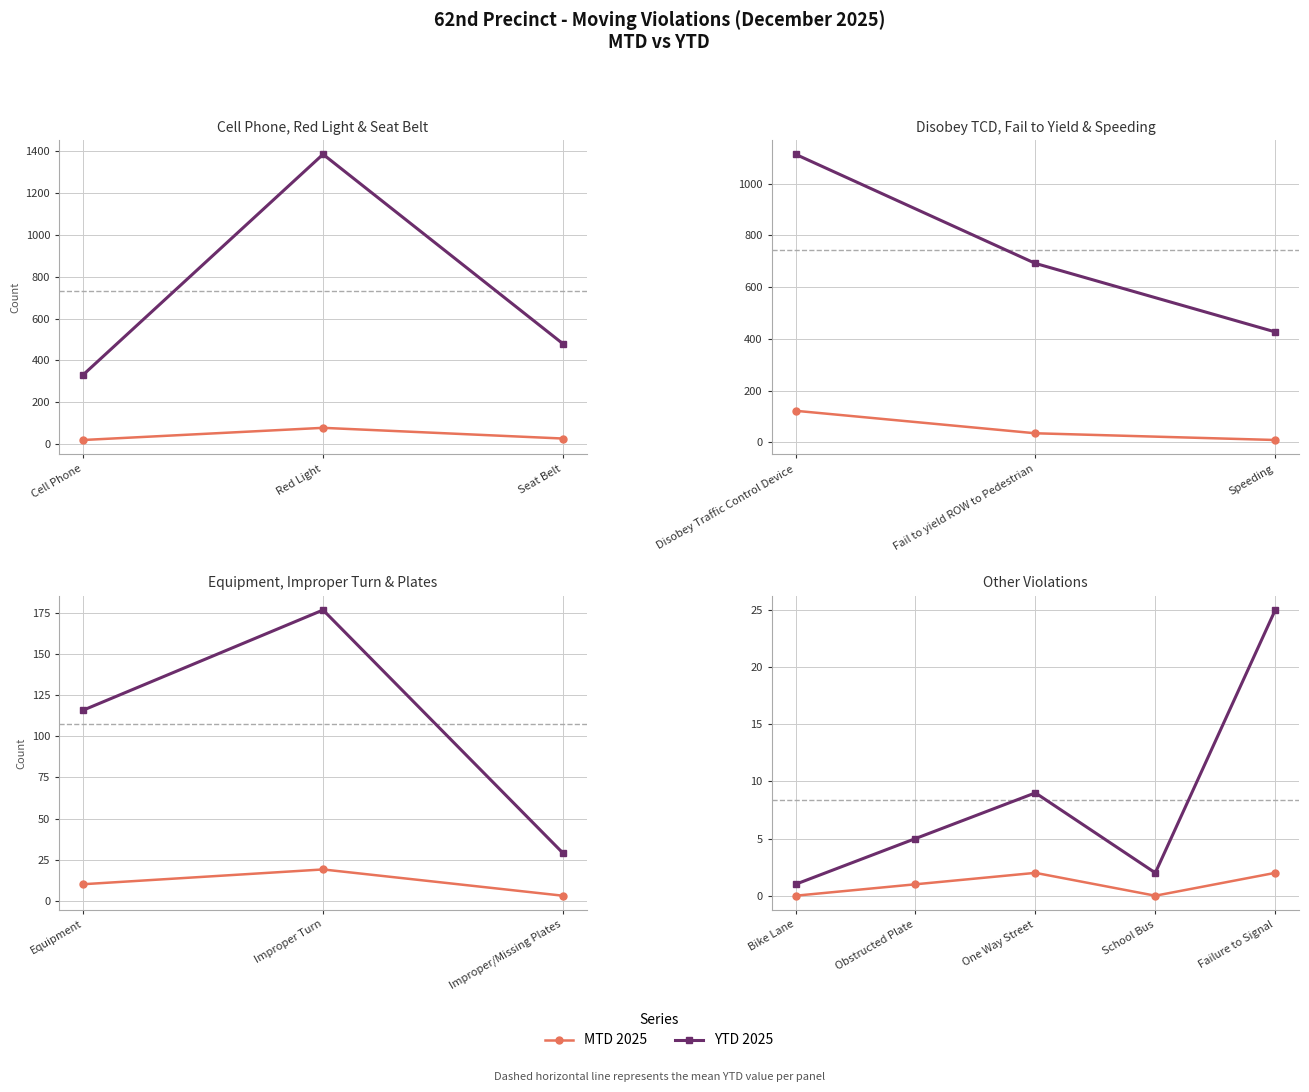

True or false: MTD 2025 has more than 0 interior local peaks.

True